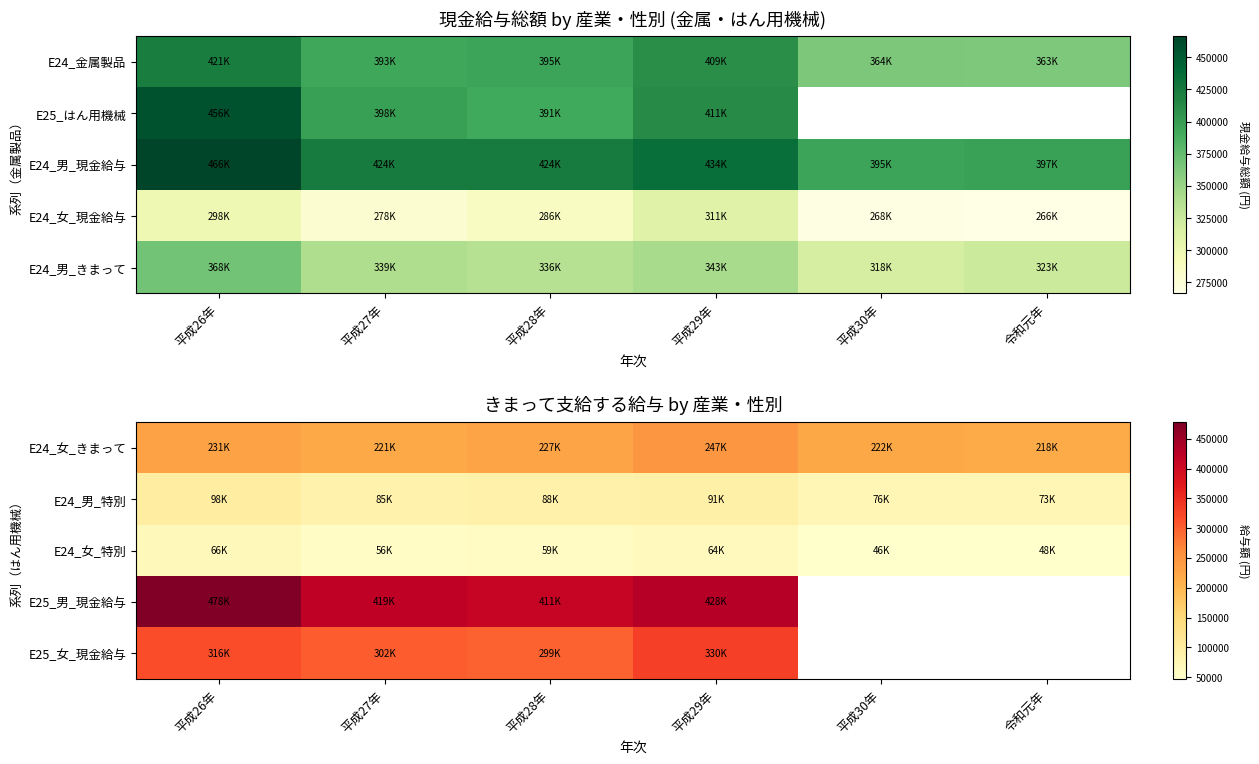

What is the minimum value shown in the chart?

46607.0